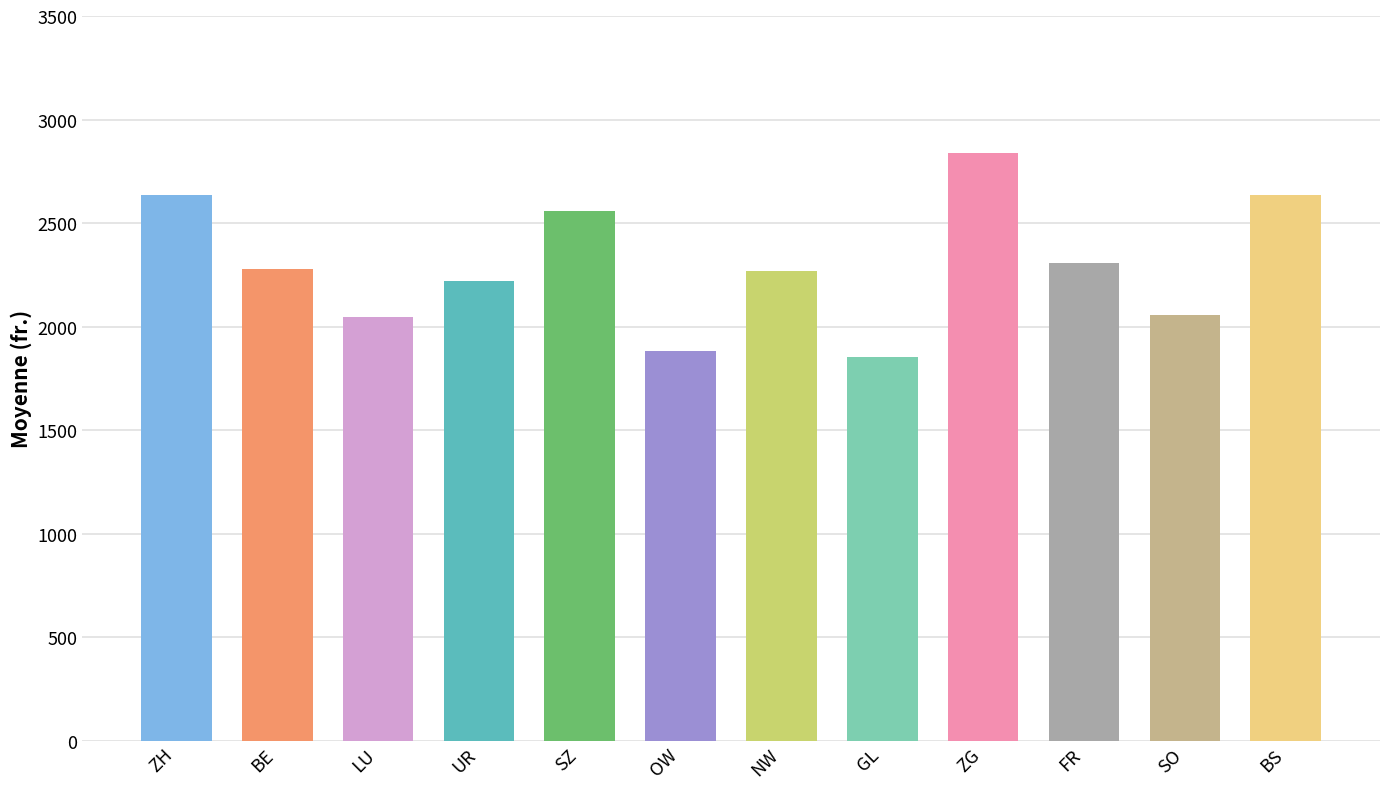

What position from the right is BE?

11